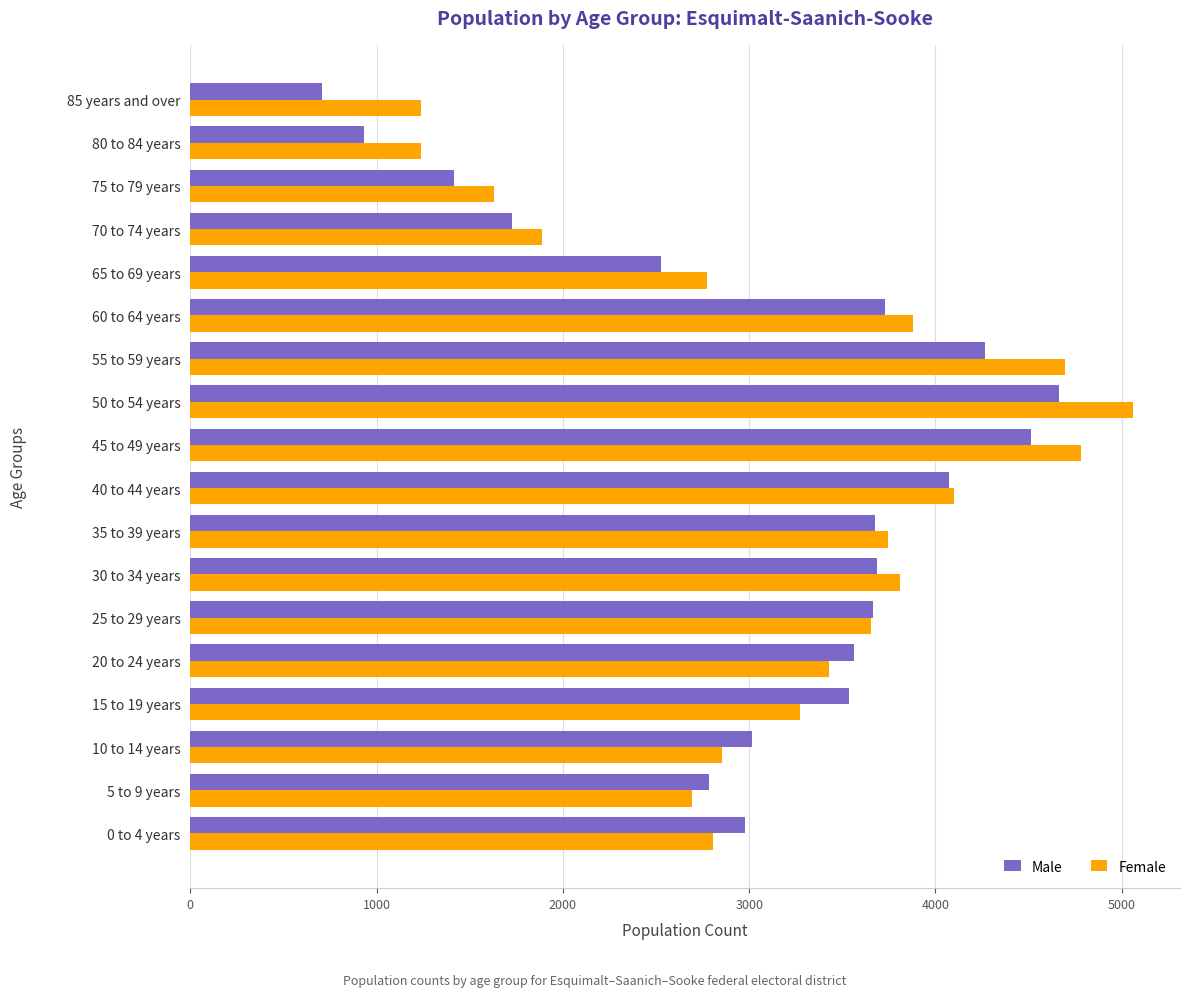

The value of Male at 45 to 49 years is 4515. True or false?

True